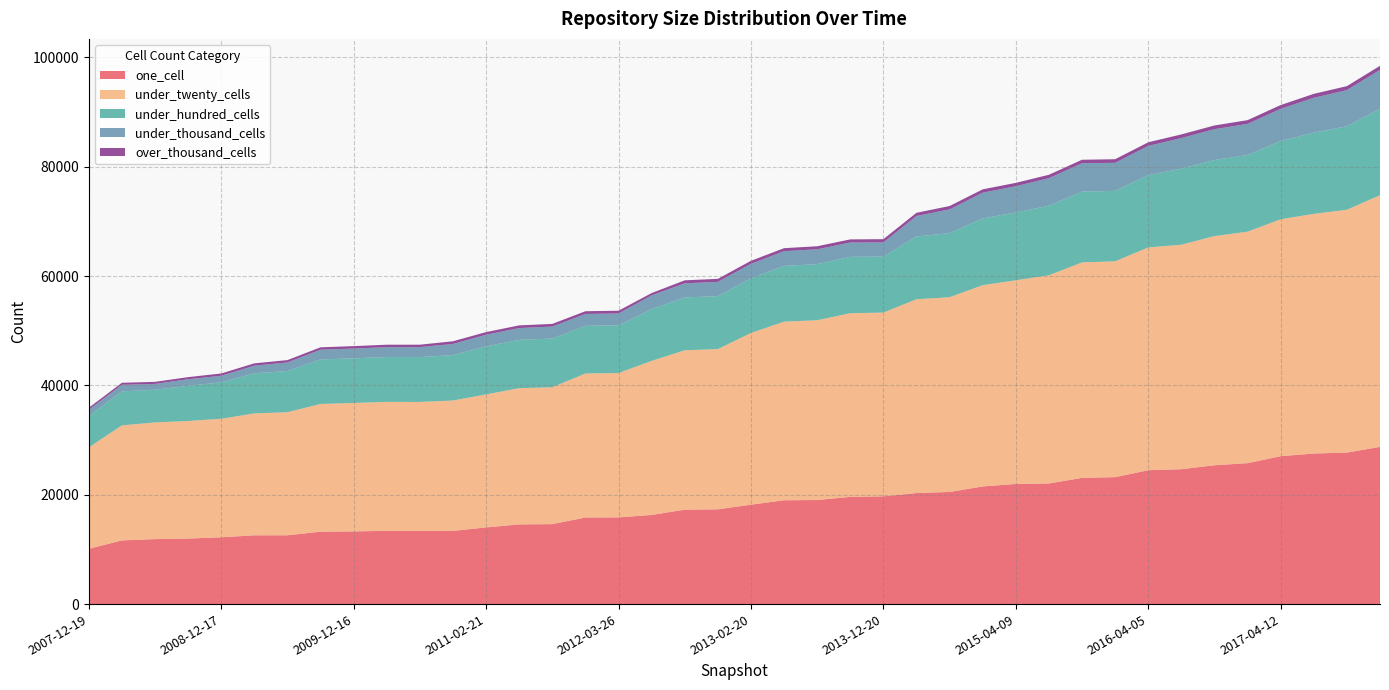

What is the minimum value for one_cell?

10110